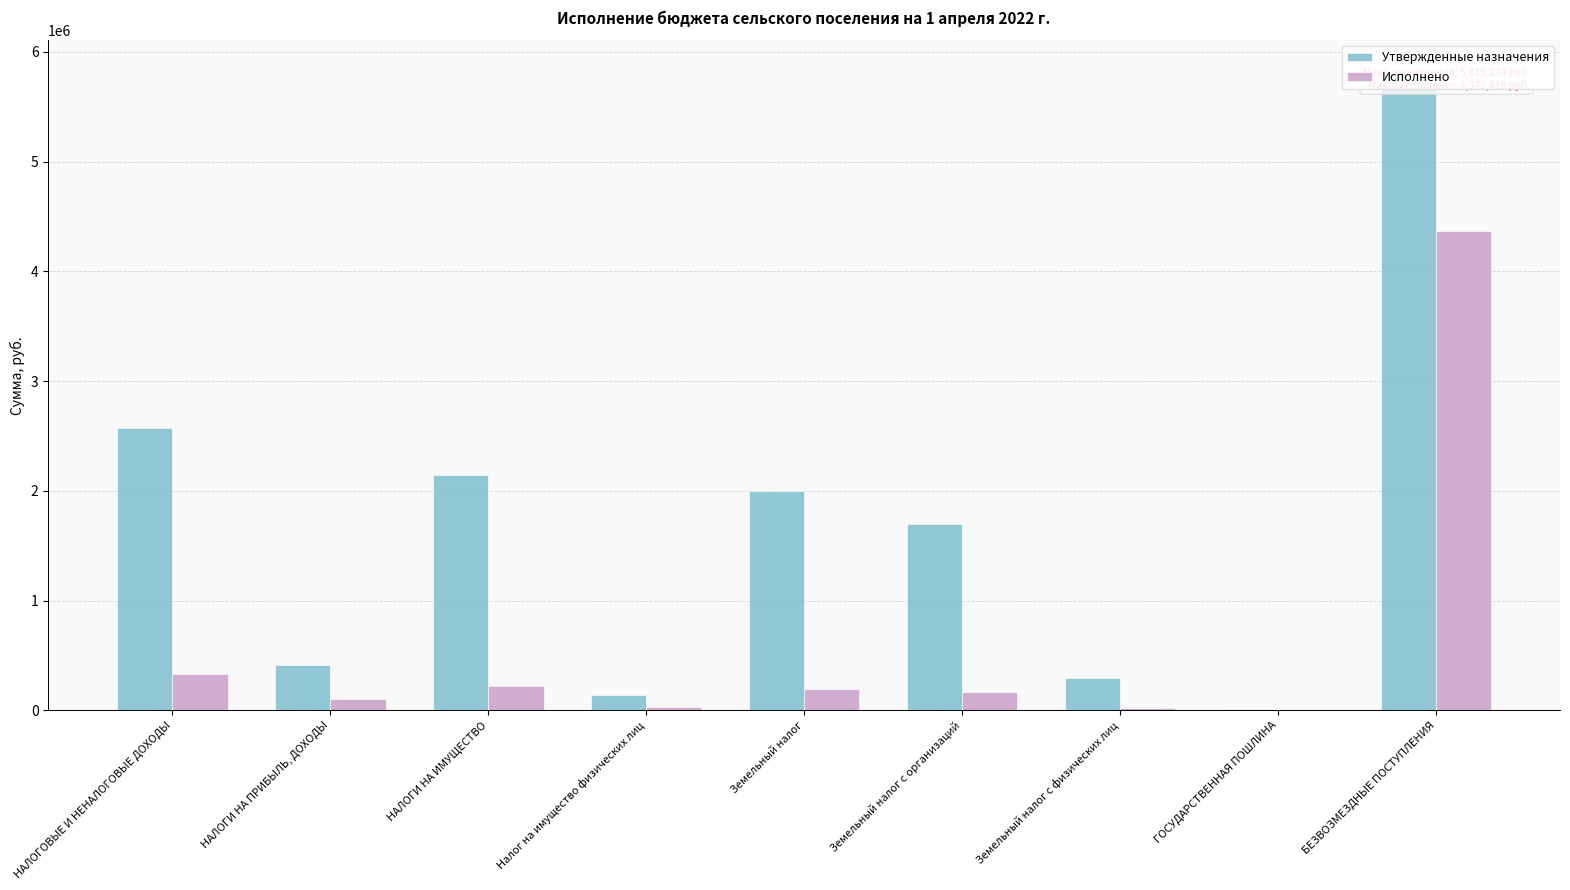

What is the label of the 1st bar from the left?

НАЛОГОВЫЕ И НЕНАЛОГОВЫЕ ДОХОДЫ